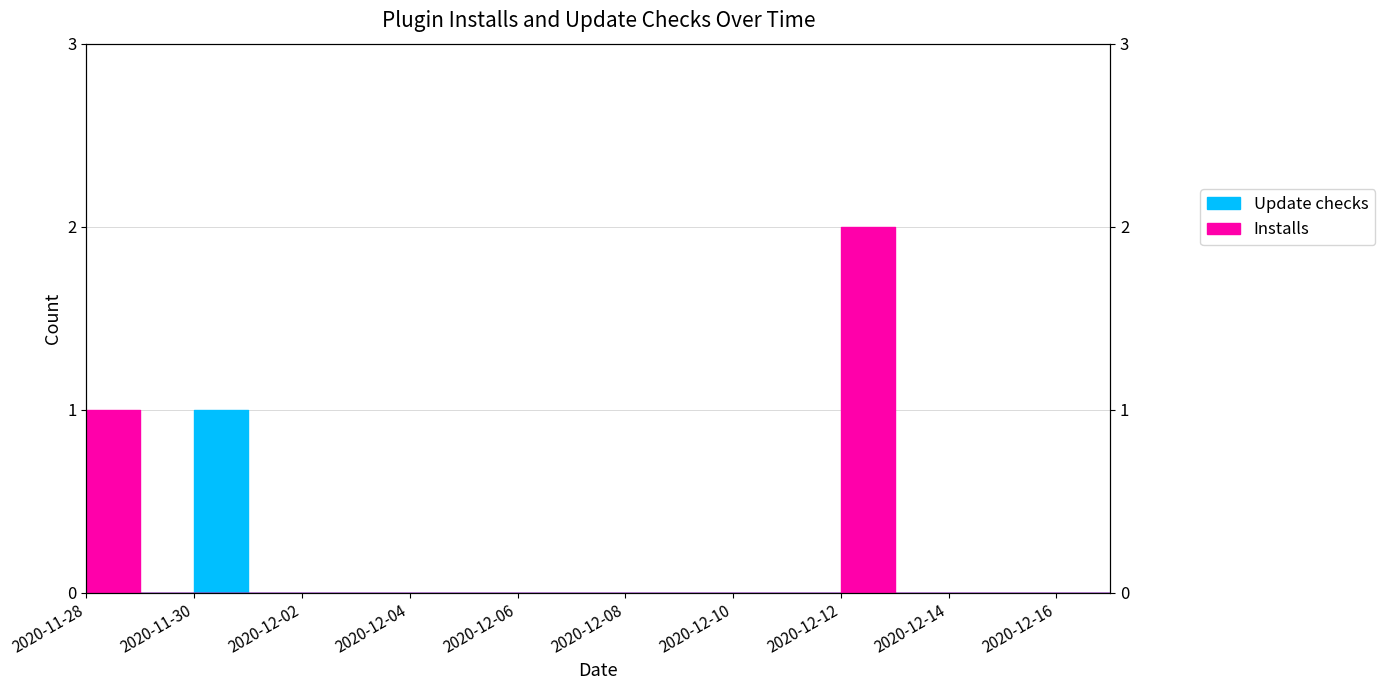

True or false: Installs has a value of -1 at 2020-12-04.

False